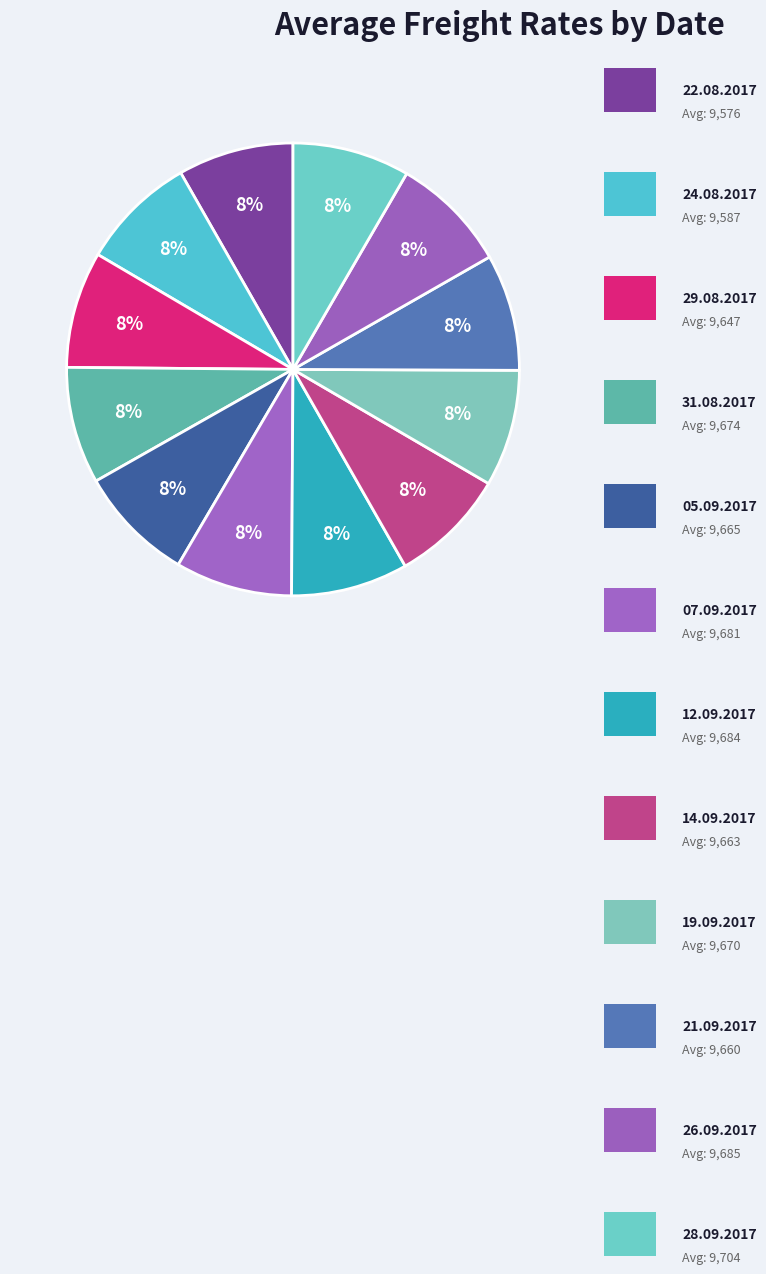

Rank the categories by value from lowest to highest.

22.08.2017, 24.08.2017, 29.08.2017, 21.09.2017, 14.09.2017, 05.09.2017, 19.09.2017, 31.08.2017, 07.09.2017, 12.09.2017, 26.09.2017, 28.09.2017